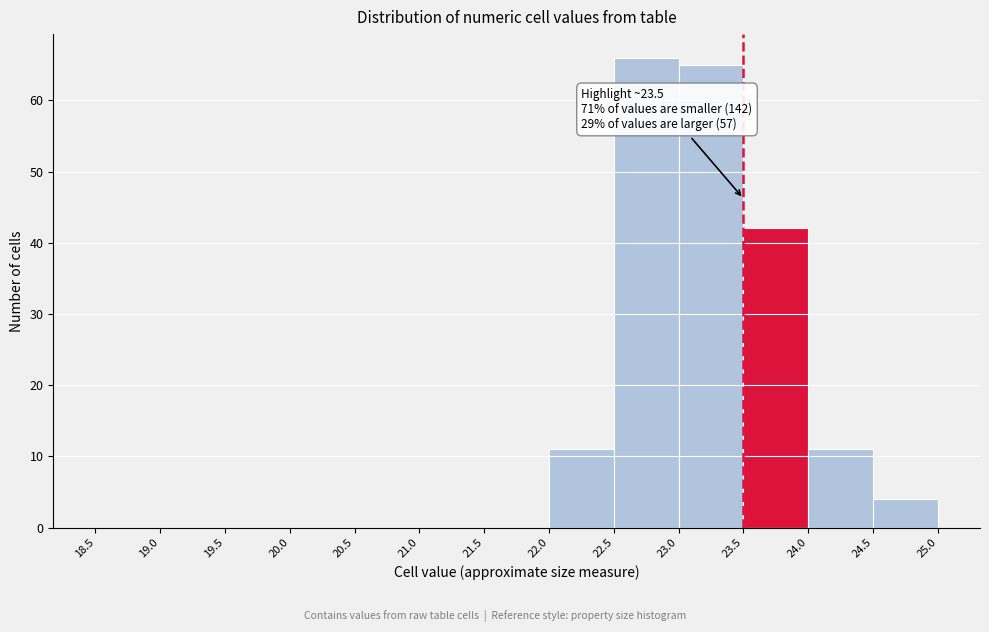

Over which range of the x-axis is the bar tallest?

22.5 to 23.0